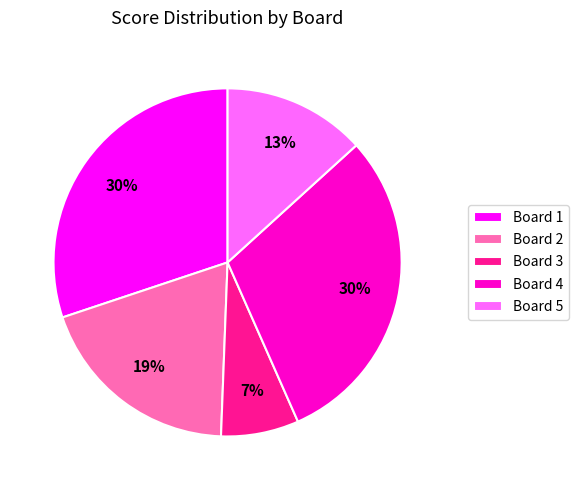

Approximately how many times larger is the value at Board 4 compared to Board 5?

2.3